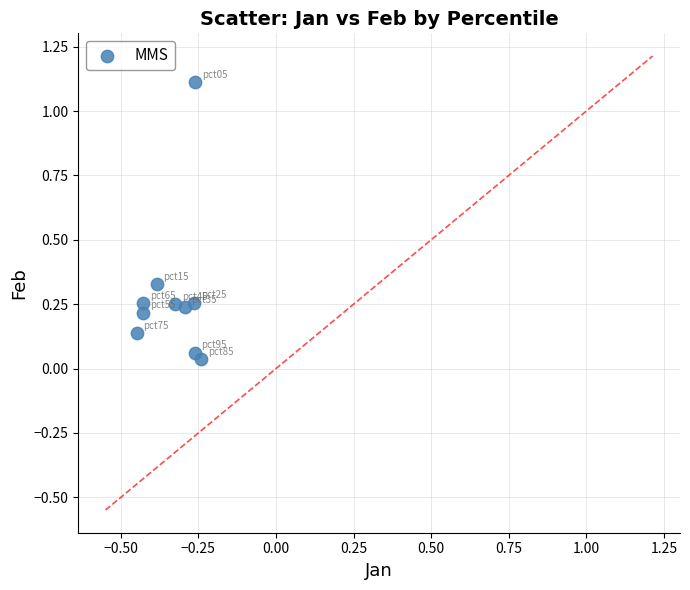

What is the average X value?

-0.3